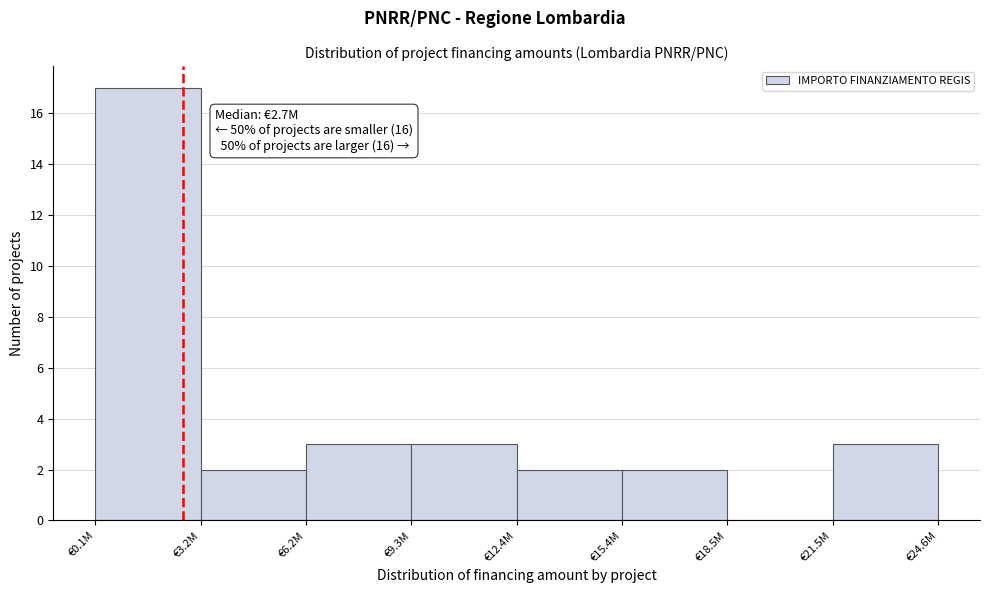

Reading right to left, extract all data points from this chart.

€21.5M=3	€18.5M=0	€15.4M=2	€12.4M=2	€9.3M=3	€6.2M=3	€3.2M=2	€0.1M=17